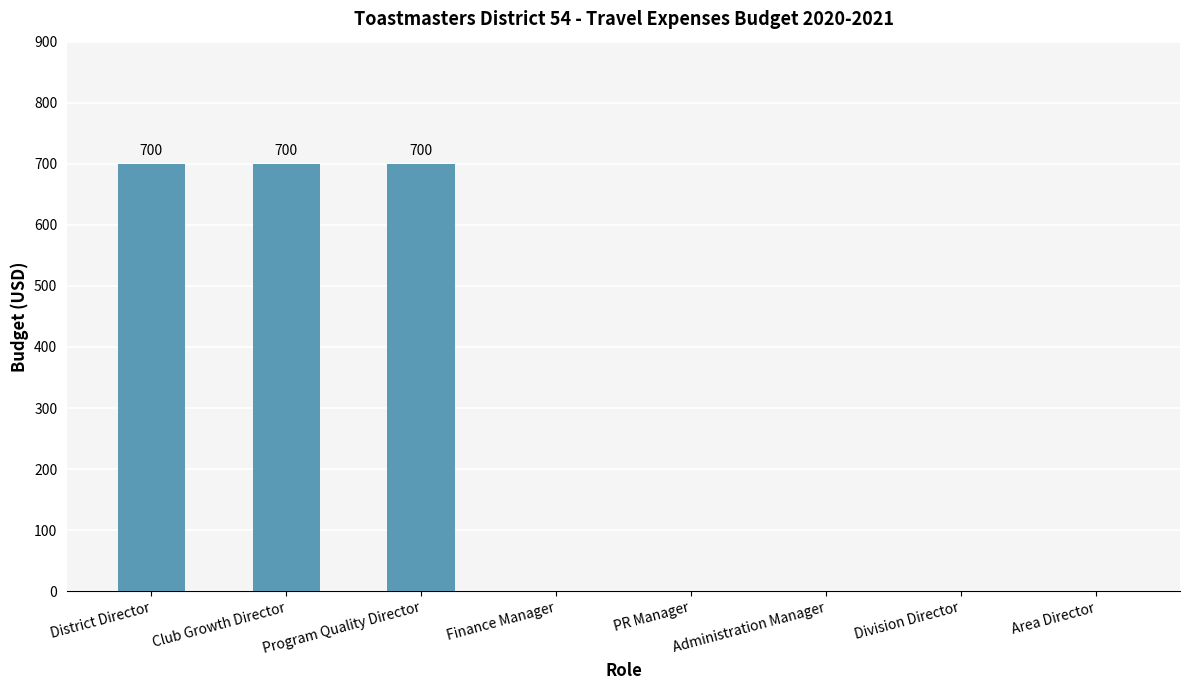

True or false: the data shows 911 at Club Growth Director.

False